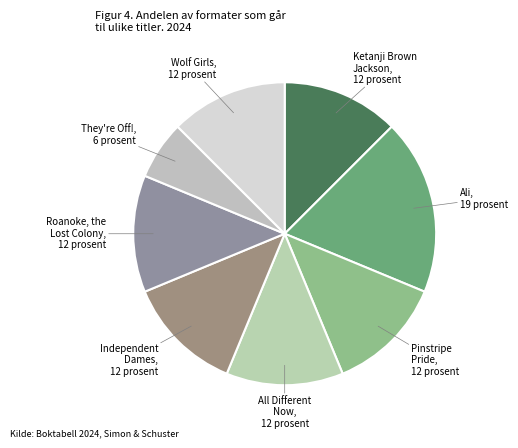

How many segments does this pie chart have?

8